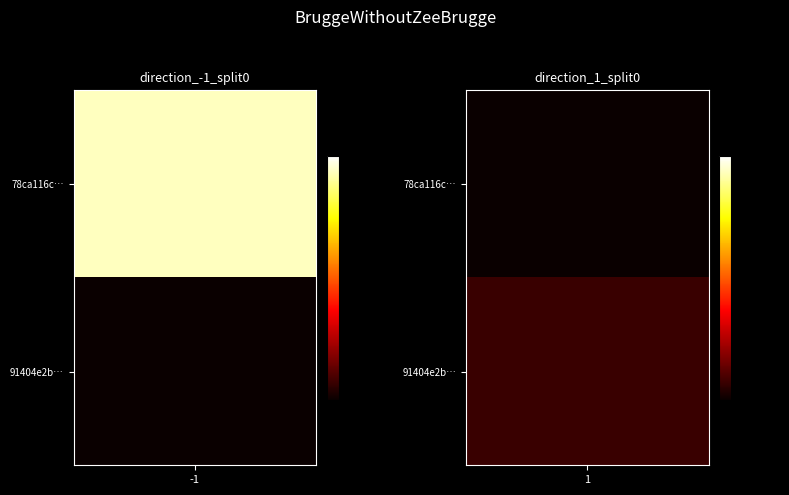

List the series in order of their peak value, lowest first.

91404e2b601b833a915aeebdf7cfe212854fec9, 78ca116c8663d75400e09c82366109ef26fcc08